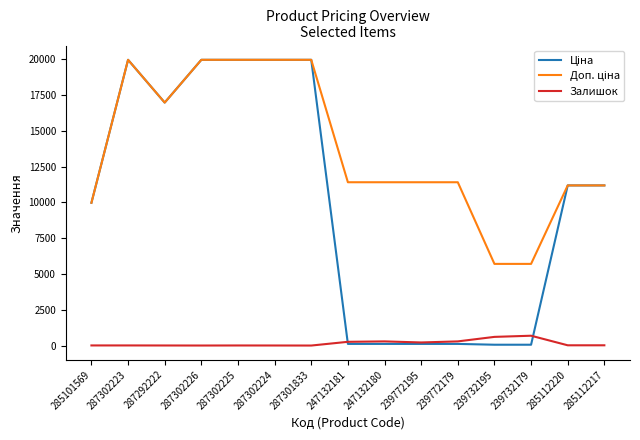

The value of Залишок at 239732179 is 686.0. True or false?

True